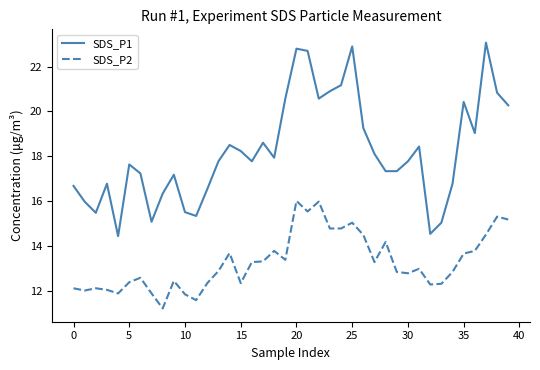

True or false: SDS_P1 and SDS_P2 intersect in this chart.

False